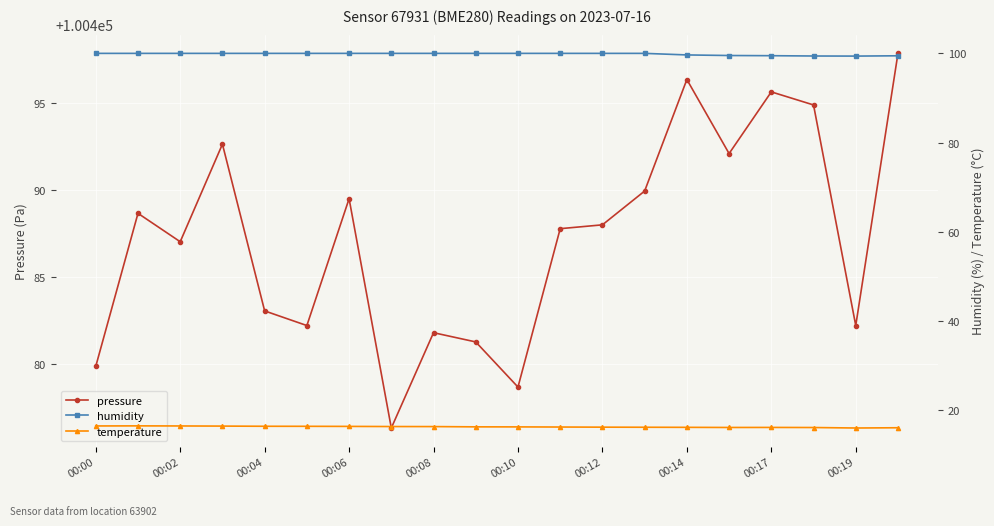

The value of pressure at 00:02 is 33066.2. True or false?

False